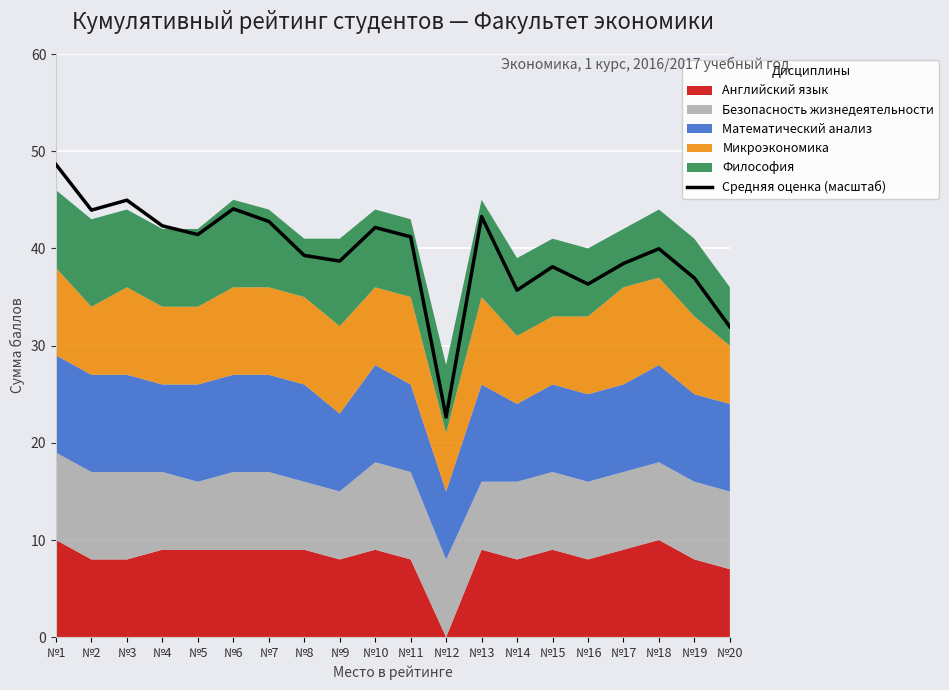

What is the smallest value displayed?

22.7